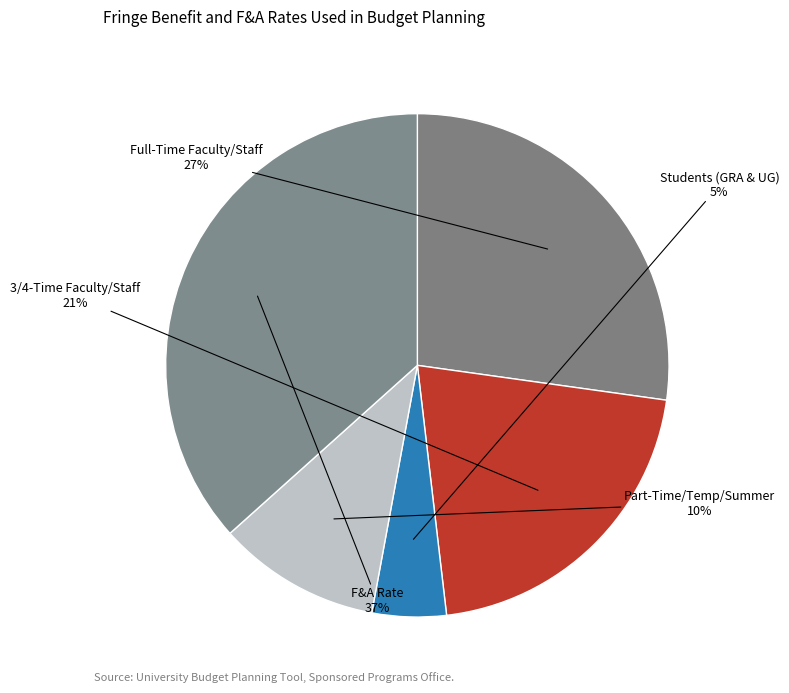

To the nearest percent, what percentage of the pie is Students (GRA & UG)?

5%